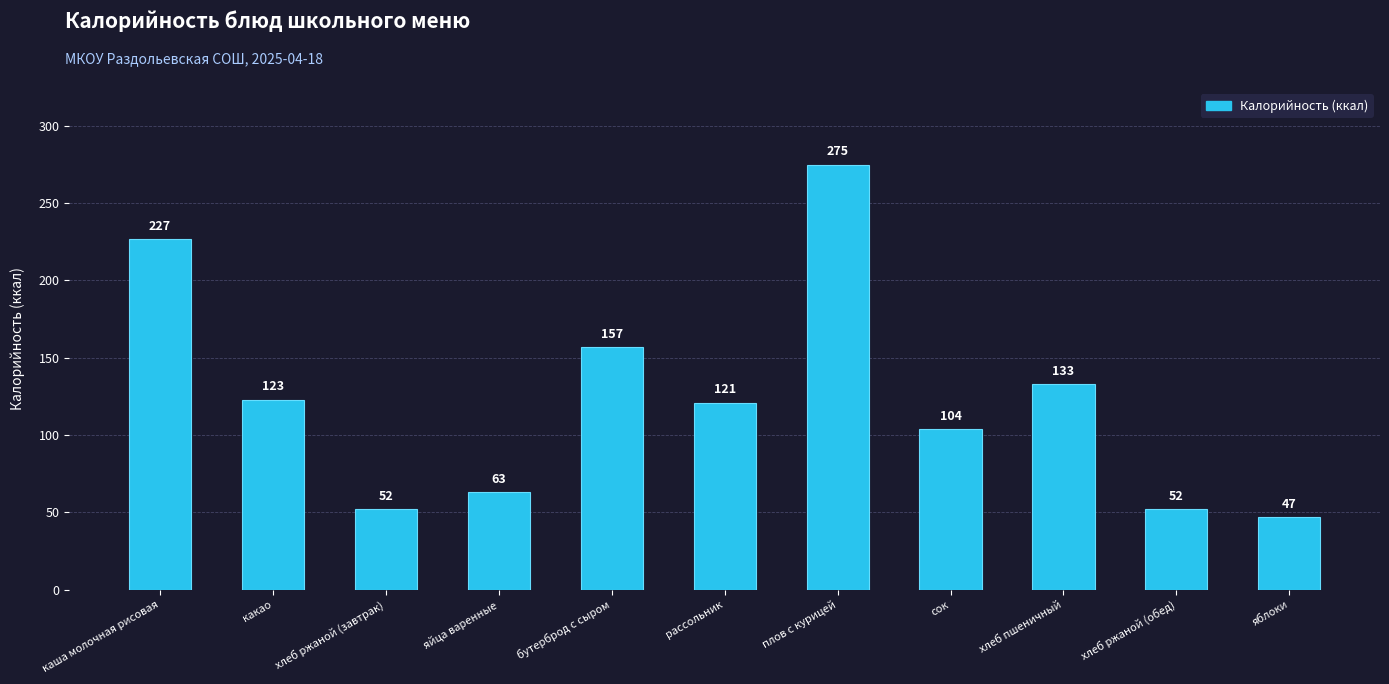

The chart shows a value of 411 at плов с курицей. True or false?

False